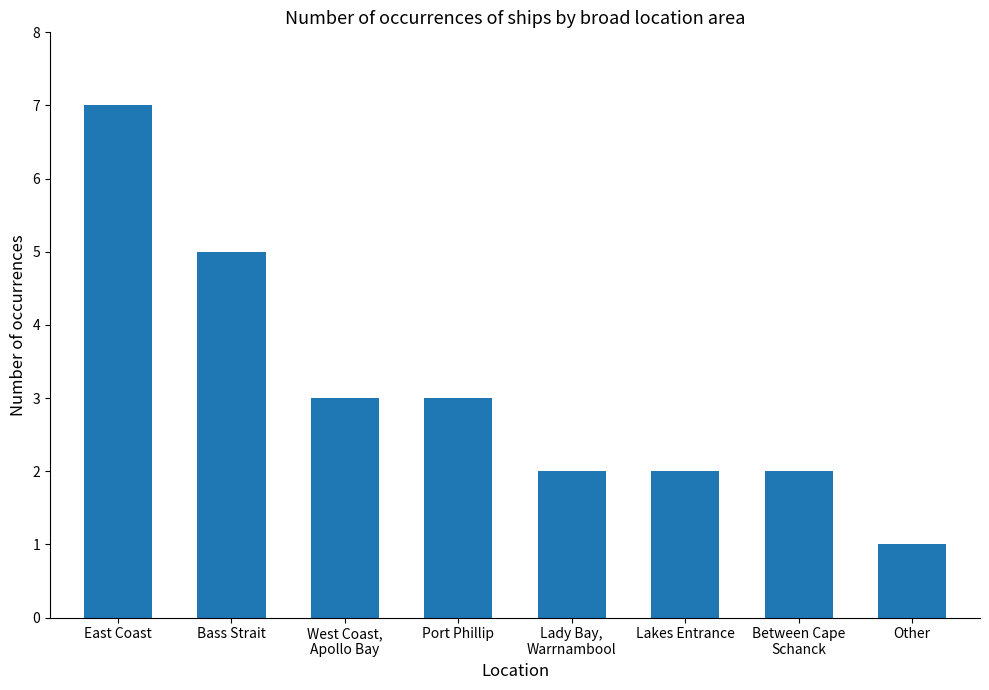

What is the value of the 7th bar from the left?

2